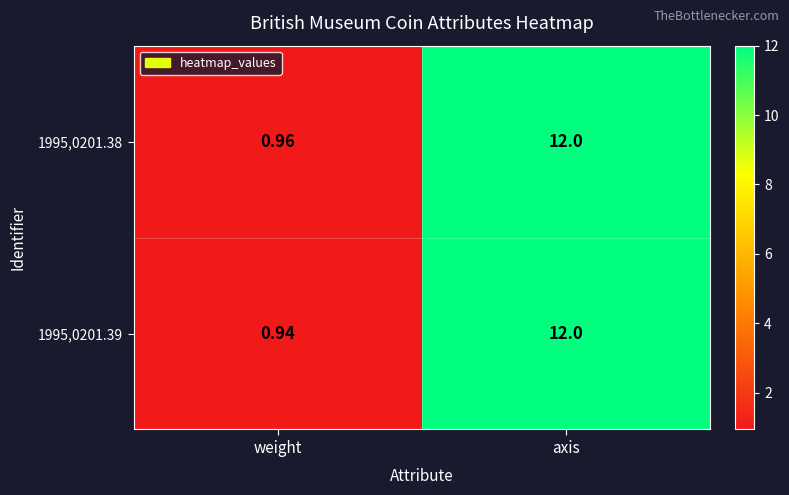

Which category has the highest value in the 1995,0201.39 series?

axis